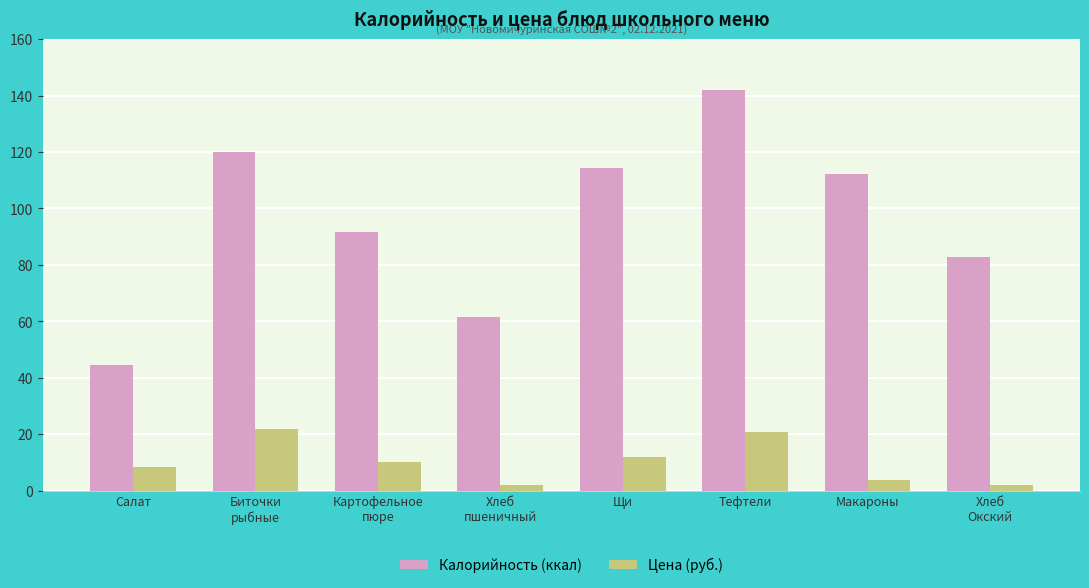

True or false: Цена (руб.) has a value of 14.5 at Салат.

False